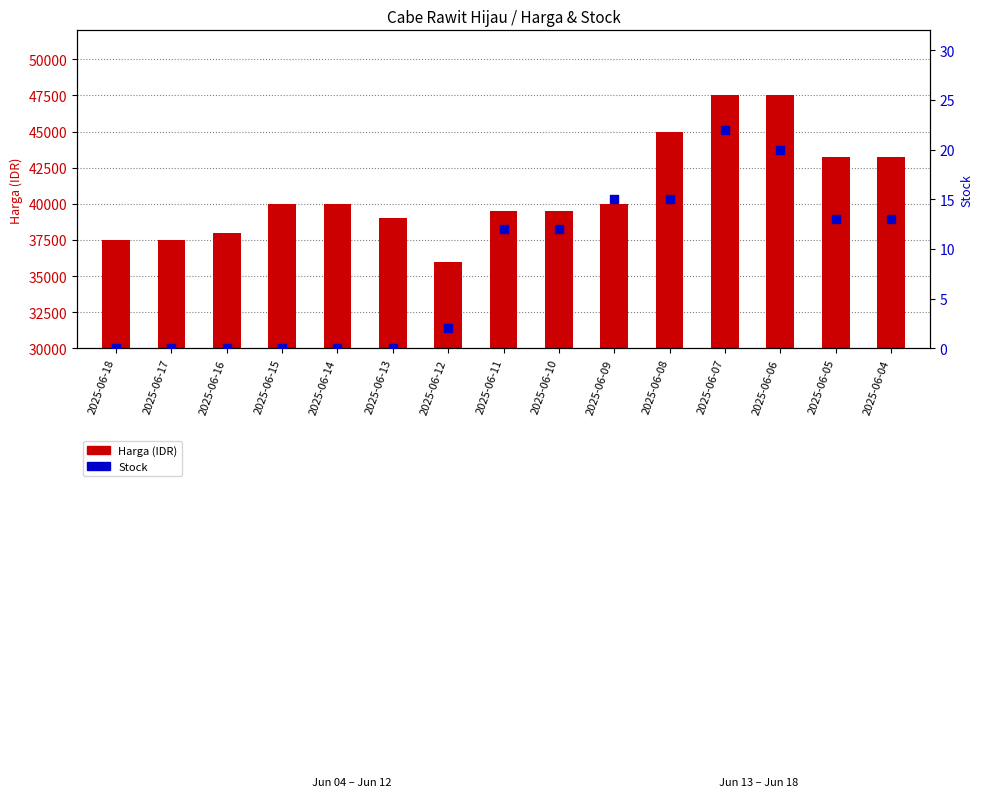

Which series has the largest Y range (max minus min)?

Harga (IDR)